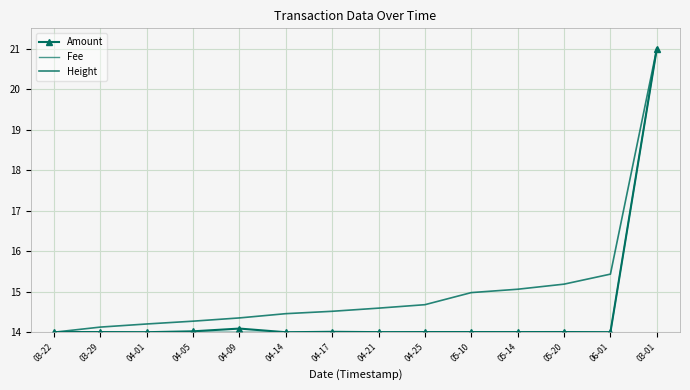

Reading left to right, list all the values displayed in this chart.

Amount: 14.0	14.0	14.0	14.0	14.1	14.0	14.0	14.0	14.0	14.0	14.0	14.0	14.0	21.0
Fee: 14.0	14.0	14.0	14.0	14.0	14.0	14.0	14.0	14.0	14.0	14.0	14.0	14.0	21.0
Height: 14.0	14.1	14.2	14.3	14.4	14.5	14.5	14.6	14.7	15.0	15.1	15.2	15.4	21.0